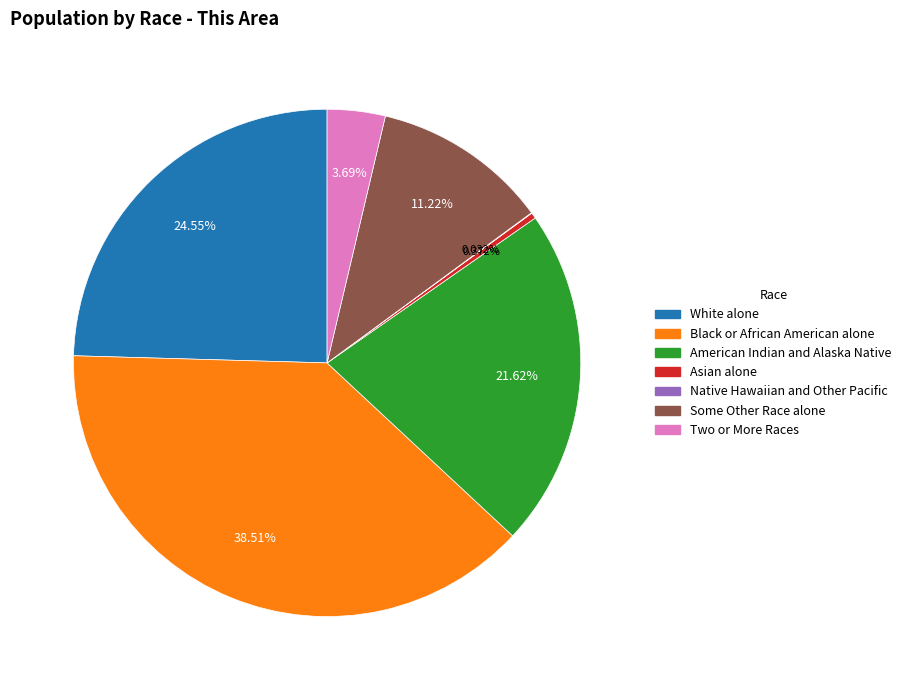

Which slice is the largest?

Black or African American alone